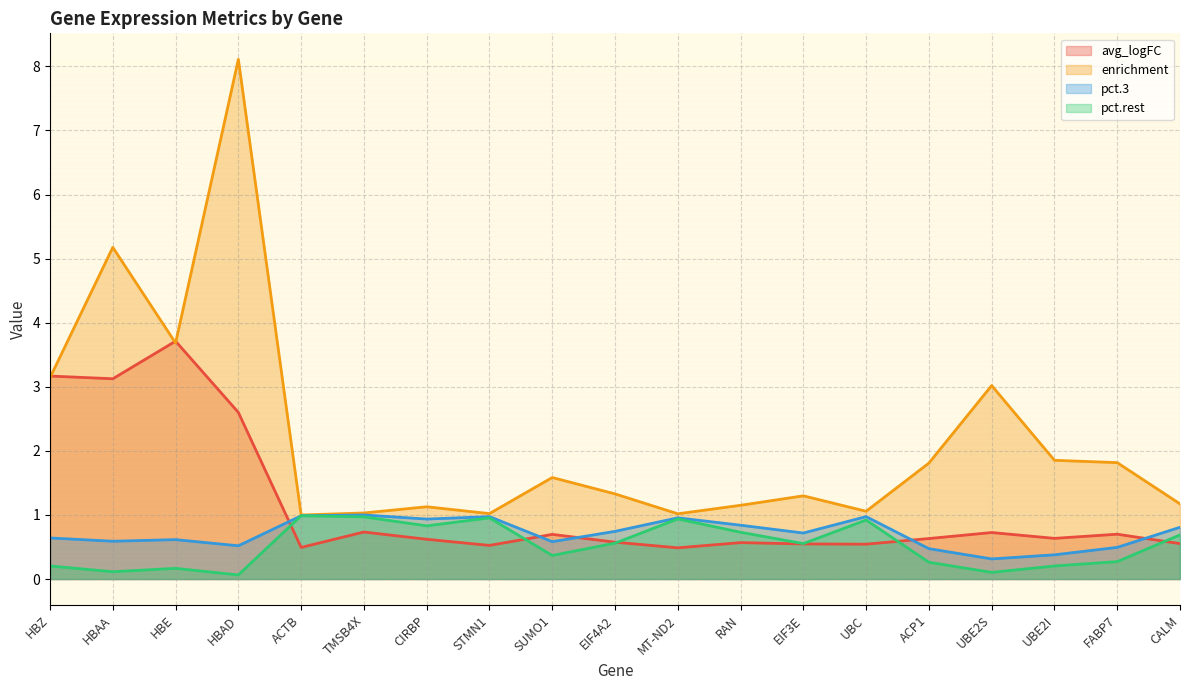

Reading left to right, extract all data points from this chart.

avg_logFC: HBZ=3.2	HBAA=3.1	HBE=3.7	HBAD=2.6	ACTB=0.5	TMSB4X=0.7	CIRBP=0.6	STMN1=0.5	SUMO1=0.7	EIF4A2=0.6	MT-ND2=0.5	RAN=0.6	EIF3E=0.5	UBC=0.5	ACP1=0.6	UBE2S=0.7	UBE2I=0.6	FABP7=0.7	CALM=0.6
enrichment: HBZ=3.1	HBAA=5.2	HBE=3.7	HBAD=8.1	ACTB=1.0	TMSB4X=1.0	CIRBP=1.1	STMN1=1.0	SUMO1=1.6	EIF4A2=1.3	MT-ND2=1.0	RAN=1.2	EIF3E=1.3	UBC=1.1	ACP1=1.8	UBE2S=3.0	UBE2I=1.9	FABP7=1.8	CALM=1.2
pct.3: HBZ=0.6	HBAA=0.6	HBE=0.6	HBAD=0.5	ACTB=1.0	TMSB4X=1.0	CIRBP=0.9	STMN1=1.0	SUMO1=0.6	EIF4A2=0.7	MT-ND2=1.0	RAN=0.8	EIF3E=0.7	UBC=1.0	ACP1=0.5	UBE2S=0.3	UBE2I=0.4	FABP7=0.5	CALM=0.8
pct.rest: HBZ=0.2	HBAA=0.1	HBE=0.2	HBAD=0.1	ACTB=1.0	TMSB4X=1.0	CIRBP=0.8	STMN1=1.0	SUMO1=0.4	EIF4A2=0.6	MT-ND2=0.9	RAN=0.7	EIF3E=0.6	UBC=0.9	ACP1=0.3	UBE2S=0.1	UBE2I=0.2	FABP7=0.3	CALM=0.7